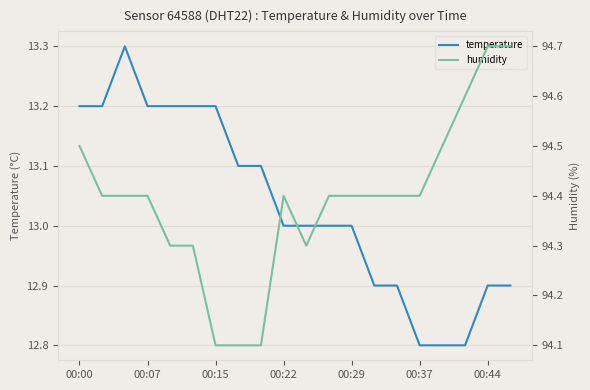

Count the temperature values in the range 12 to 13.

11